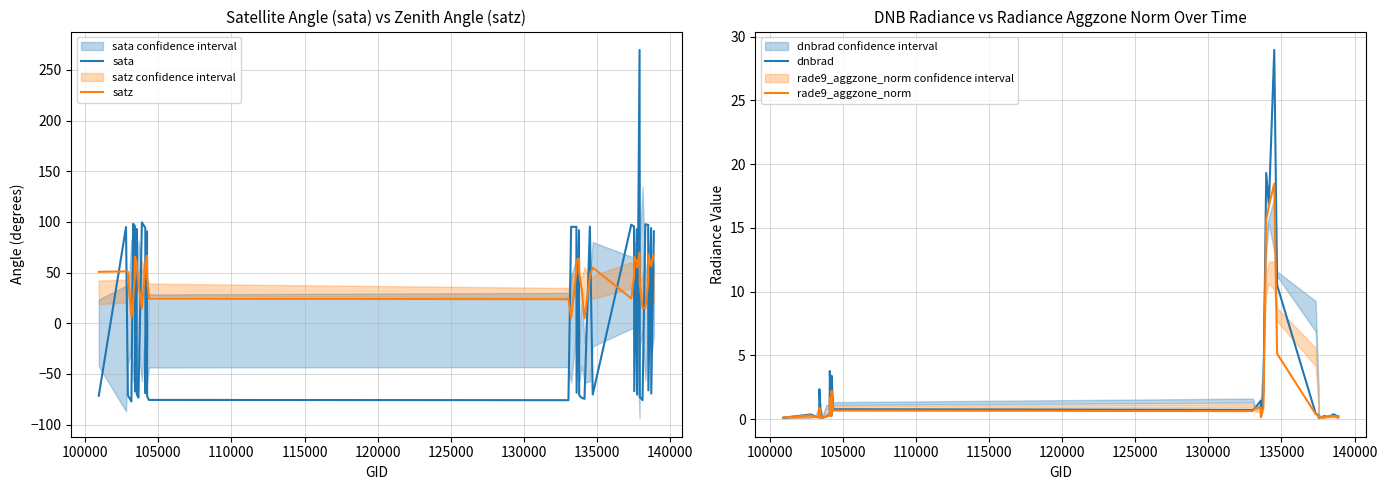

True or false: sata and satz cross at least once.

True